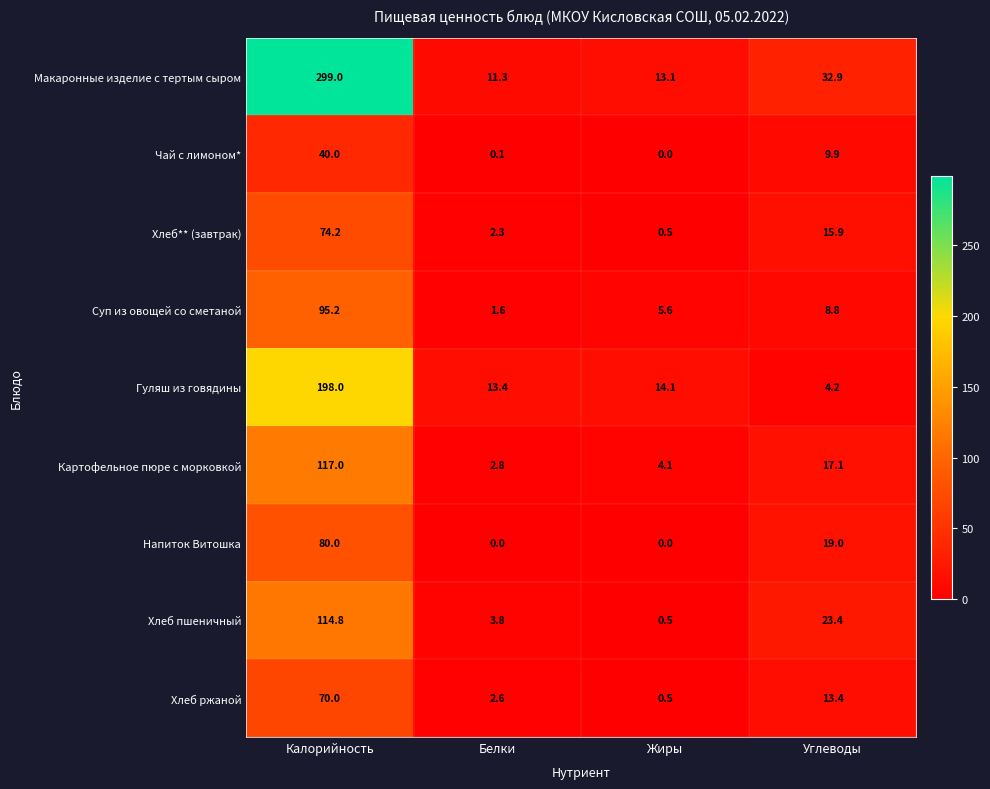

At Калорийность, list the series in order from largest to smallest.

Макаронные изделие с тертым сыром, Гуляш из говядины, Картофельное пюре с морковкой, Хлеб пшеничный, Суп из овощей со сметаной, Напиток Витошка, Хлеб** (завтрак), Хлеб ржаной, Чай с лимоном*